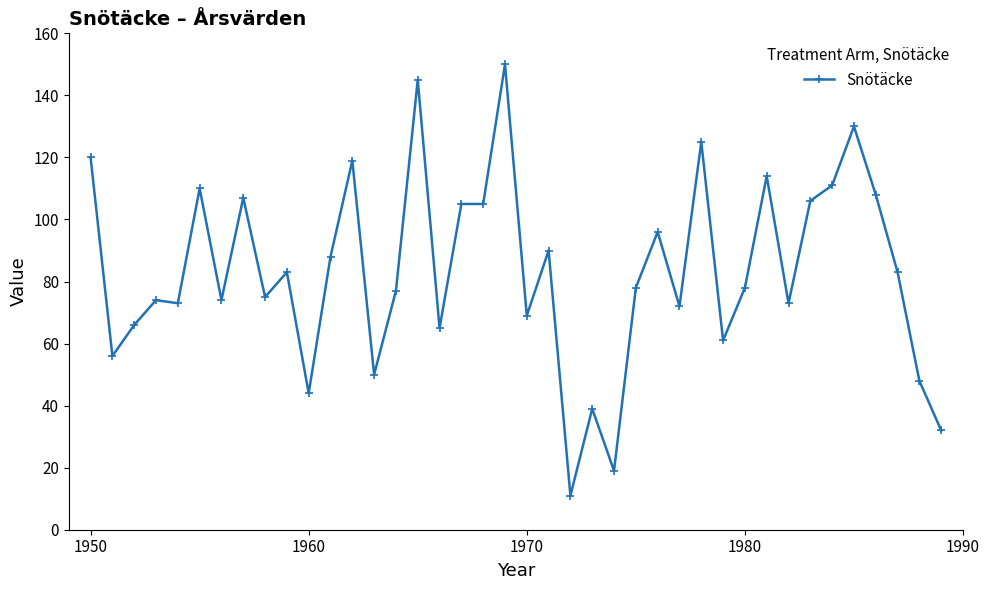

What is the sum of all values?

3329